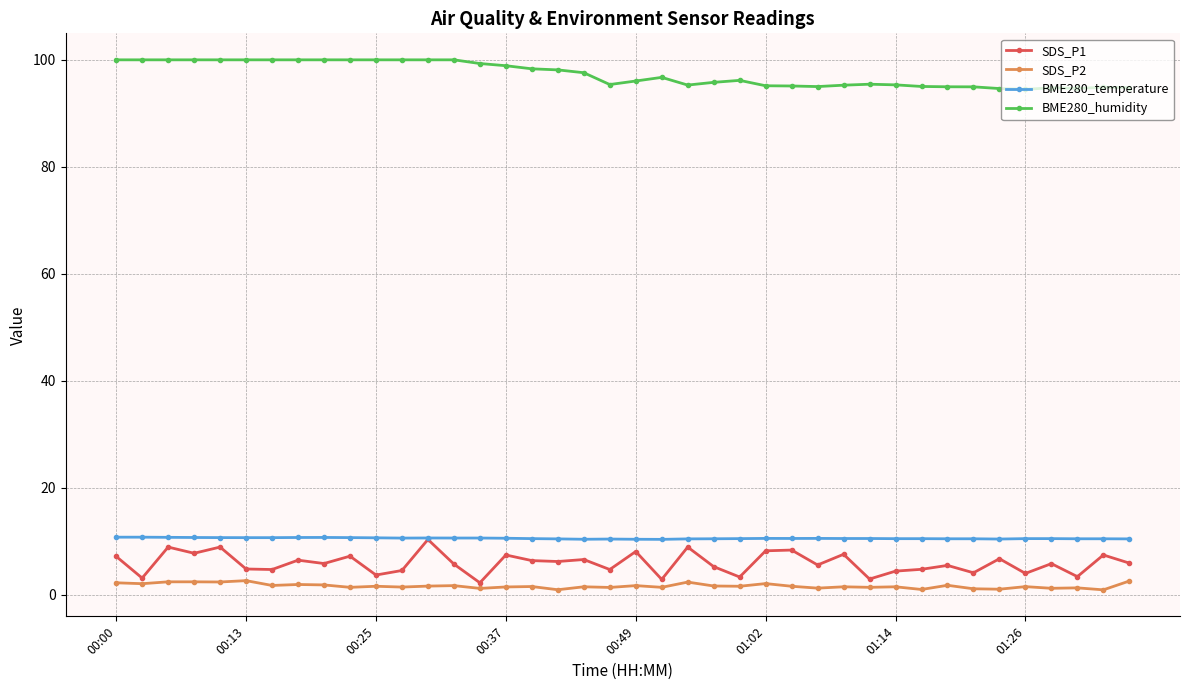

True or false: BME280_temperature and SDS_P2 cross at least once.

False